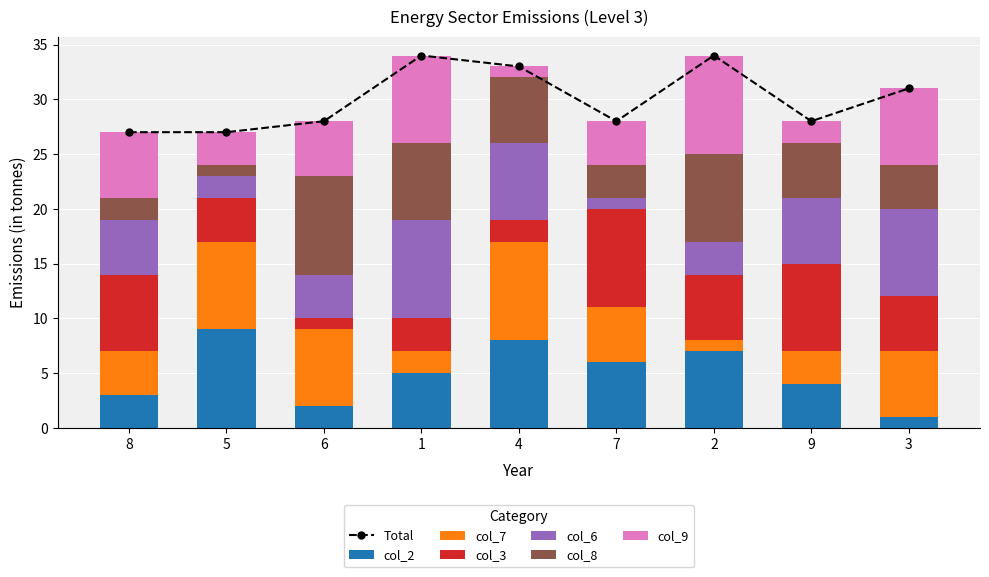

What is the maximum value for col_9?

9